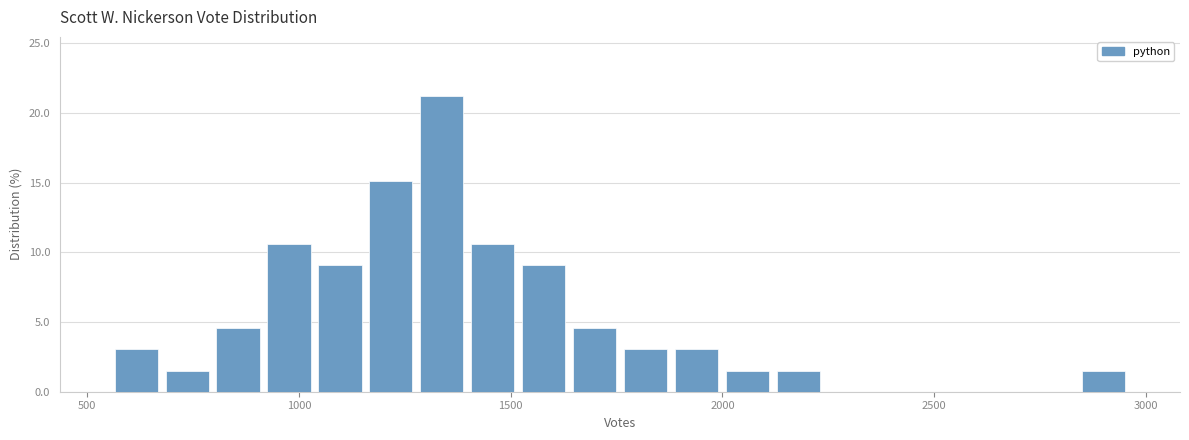

Around what value on the x-axis is the tallest bar? Give the approximate position of its centre, as read against the axis.

1350